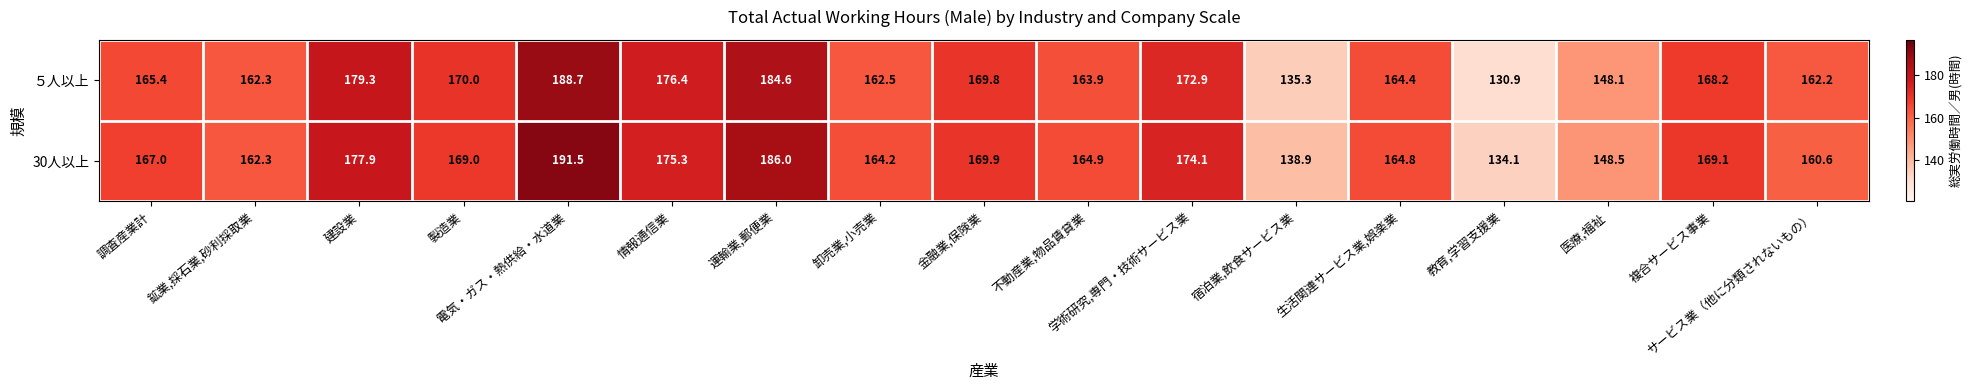

What is the difference between the highest and lowest values at 卸売業,小売業?

1.7